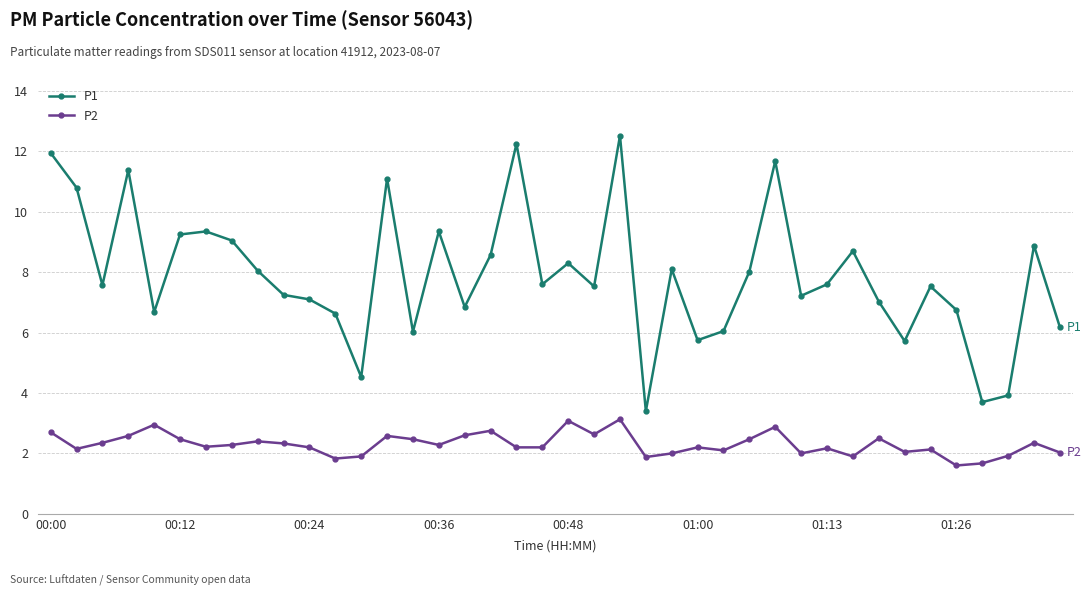

What is the difference between the second highest and minimum values in the P2 series?

1.5